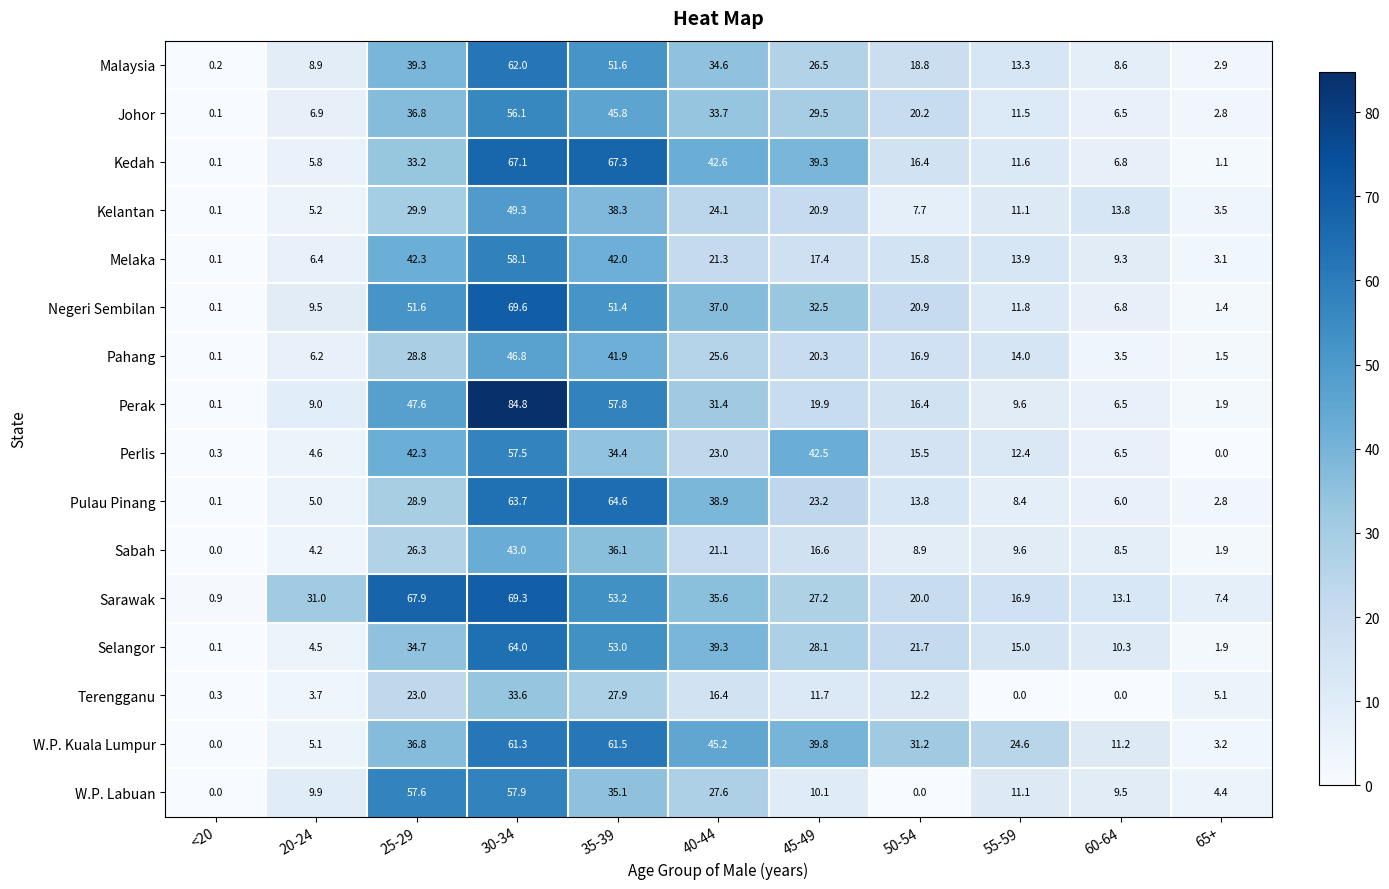

True or false: Perak has a value of 19.9 at 45-49.

True